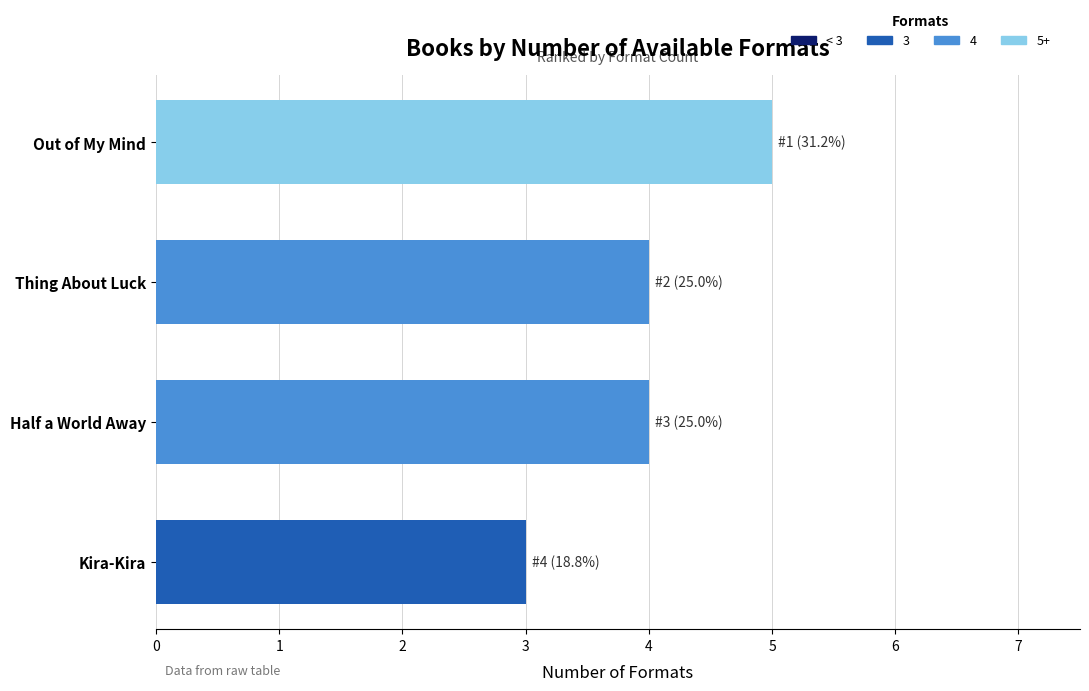

What is the label of the 4th bar from the top?

Kira-Kira